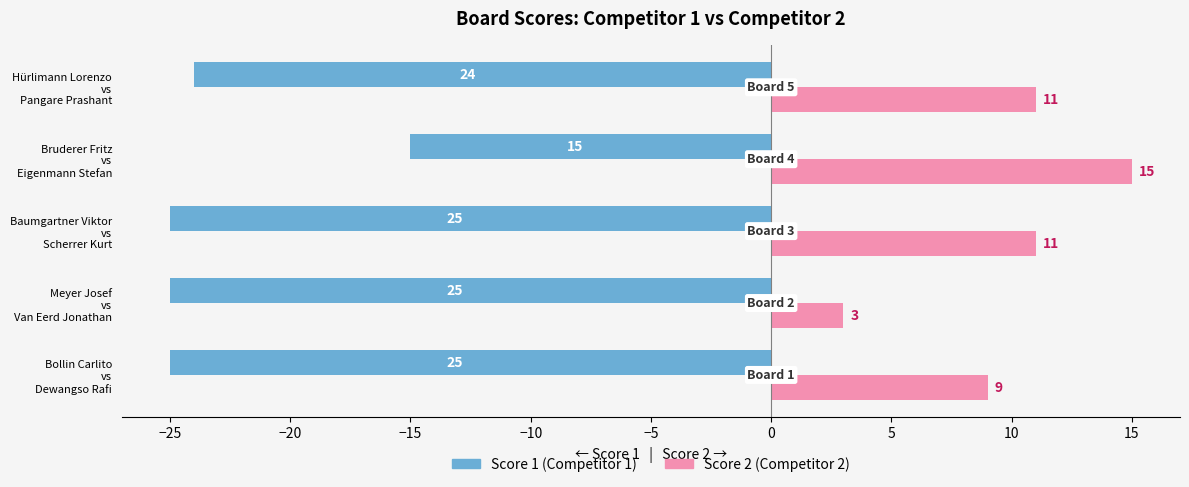

What is the maximum value shown in the chart?

15